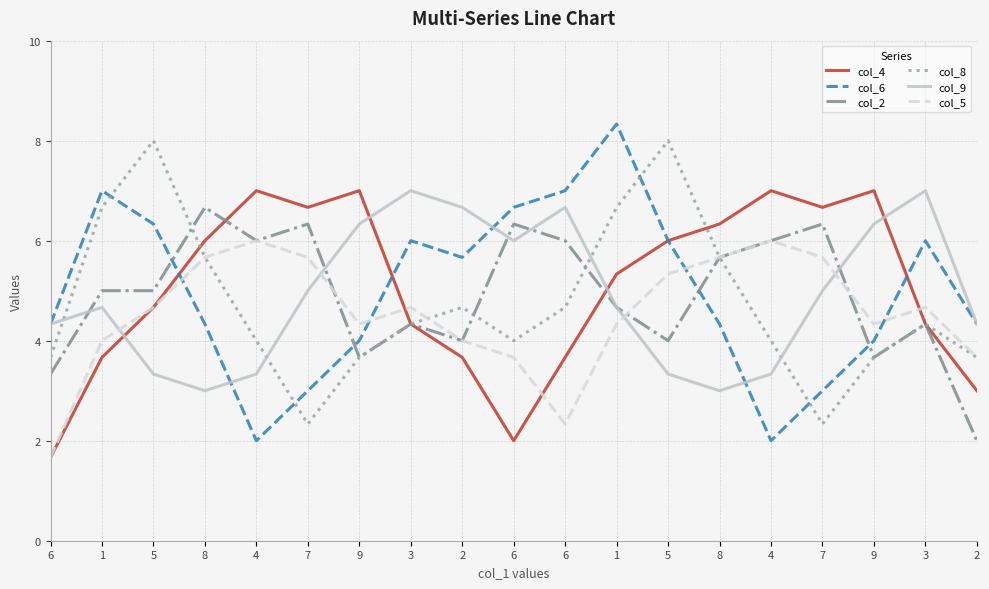

At which category is the sum across all series the highest?

1